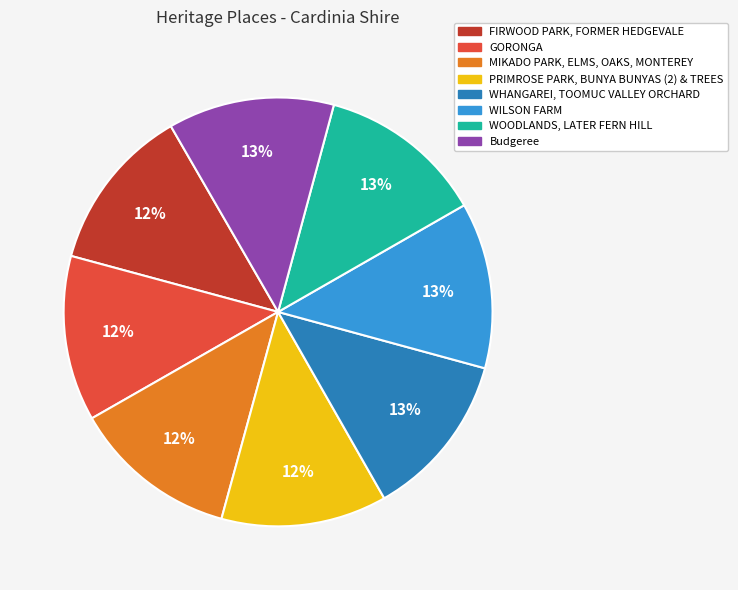

Is WOODLANDS, LATER FERN HILL the majority of the pie?

No